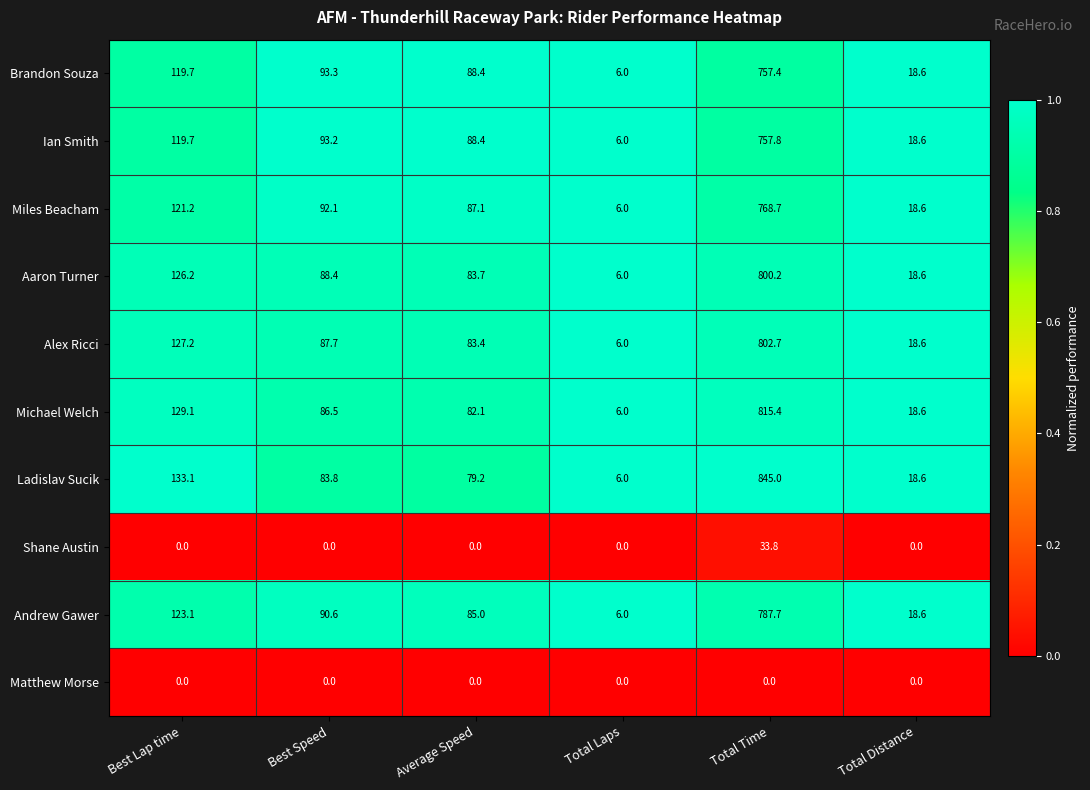

List the series in order of their peak value, highest first.

Ladislav Sucik, Michael Welch, Alex Ricci, Aaron Turner, Andrew Gawer, Miles Beacham, Ian Smith, Brandon Souza, Shane Austin, Matthew Morse